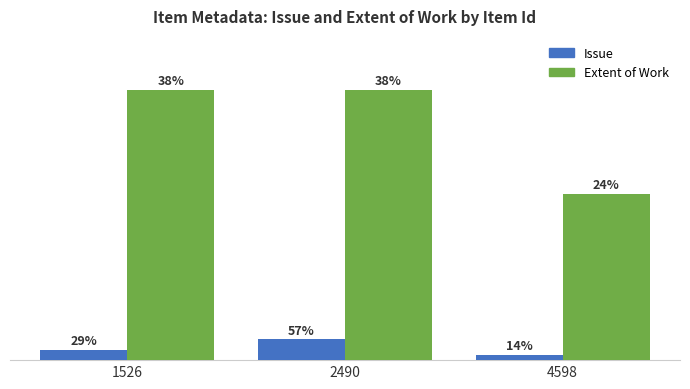

Are the bars horizontal?

No